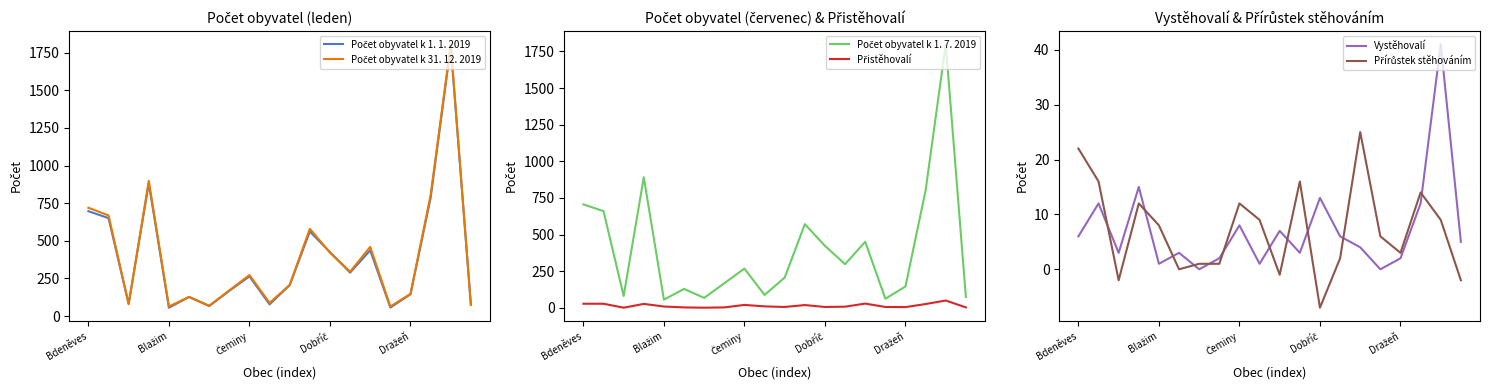

Rank the series at 18 from highest to lowest value.

Počet obyvatel k 31. 12. 2019, Počet obyvatel k 1. 7. 2019, Počet obyvatel k 1. 1. 2019, Přistěhovalí, Vystěhovalí, Přírůstek stěhováním